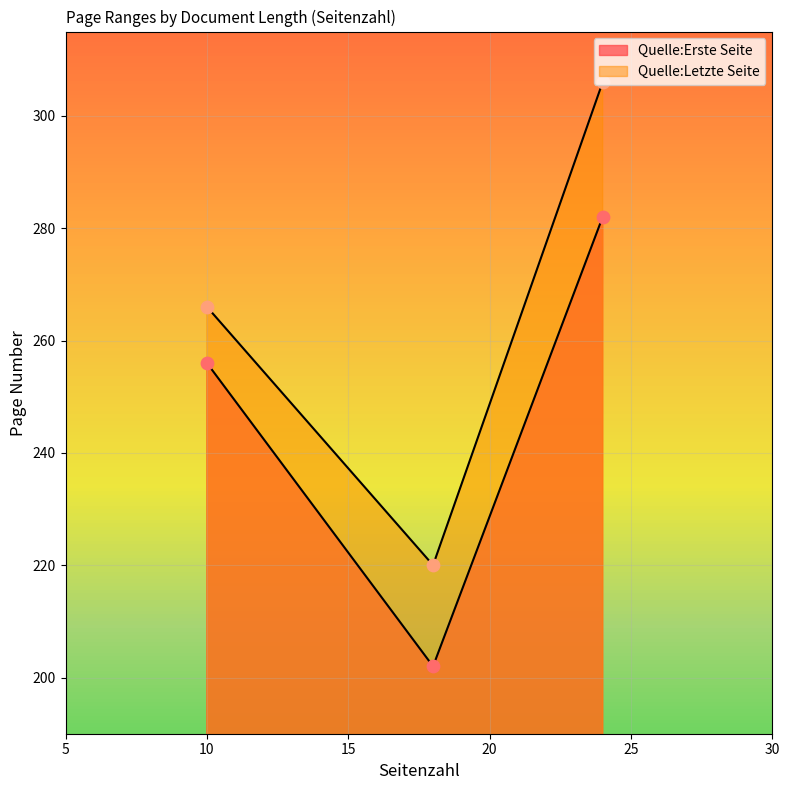

Which series reaches the minimum Y coordinate?

Quelle:Erste Seite